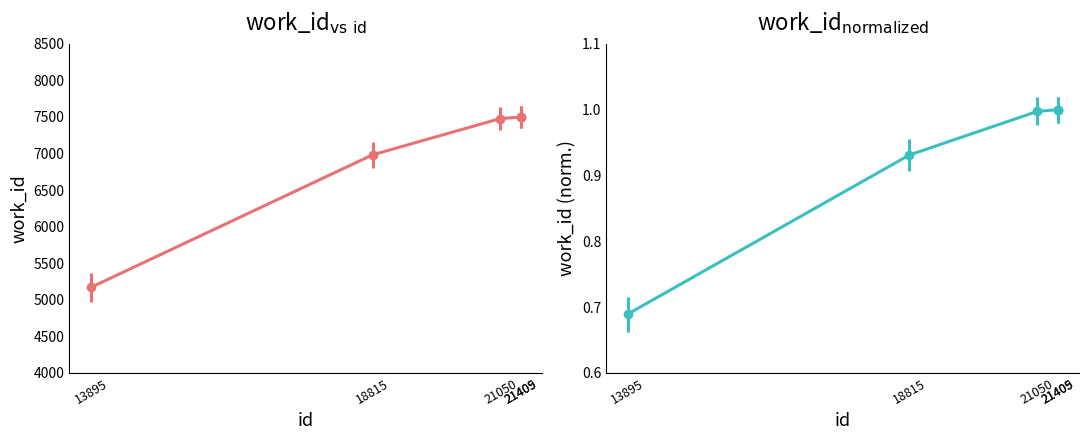

Reading right to left, transcribe all the data shown in this chart.

21409=7499	21405=7499	21050=7479	18815=6982	13895=5169